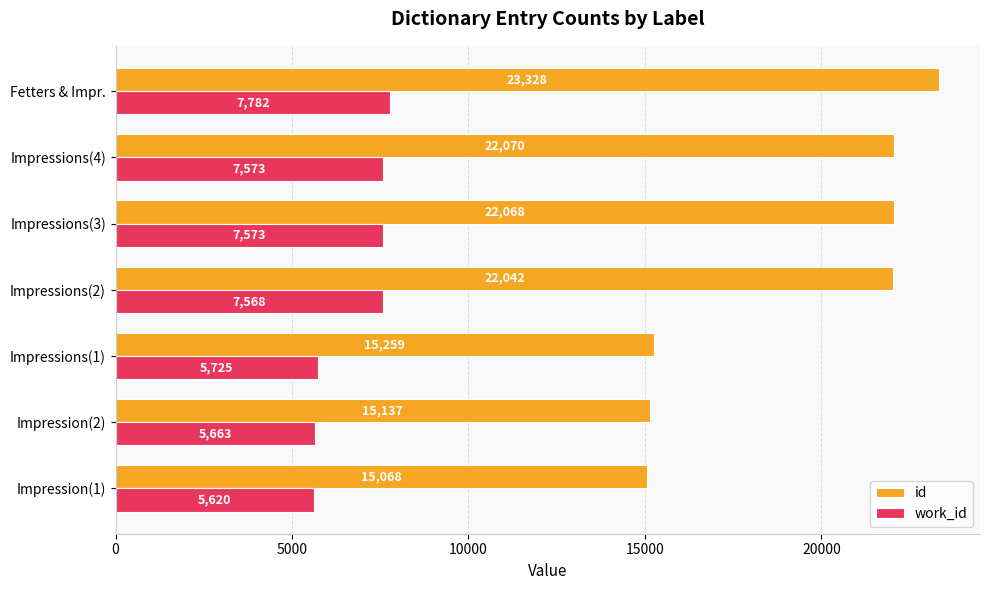

Where is work_id nearest to the value 6701?

Impressions(2)